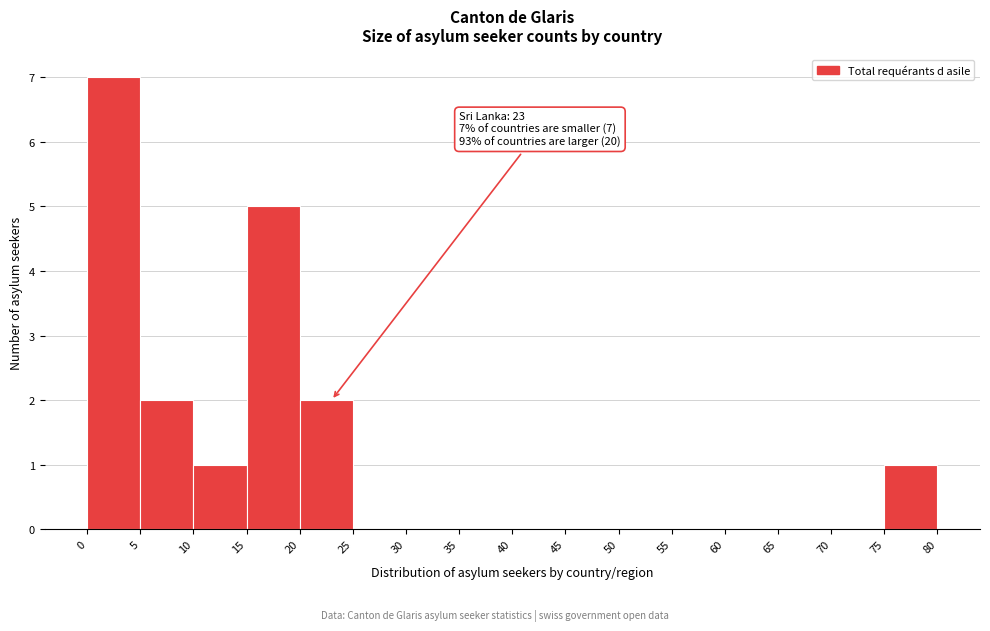

Which range on the x-axis has the tallest bar?

0 to 5